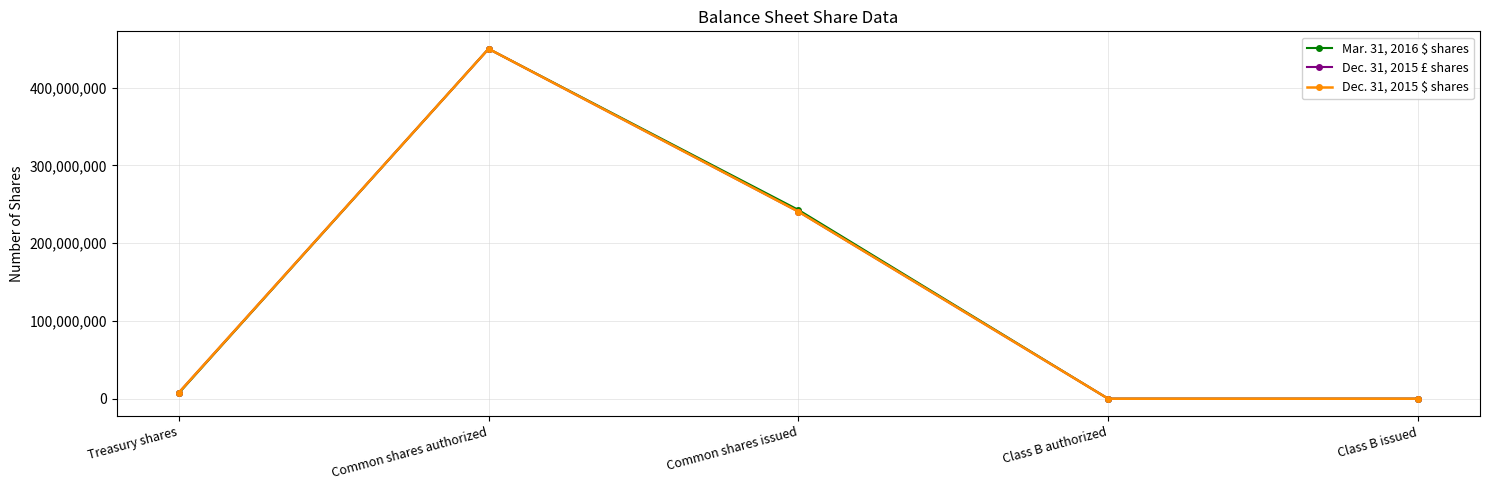

Does the chart have visible grid lines?

Yes